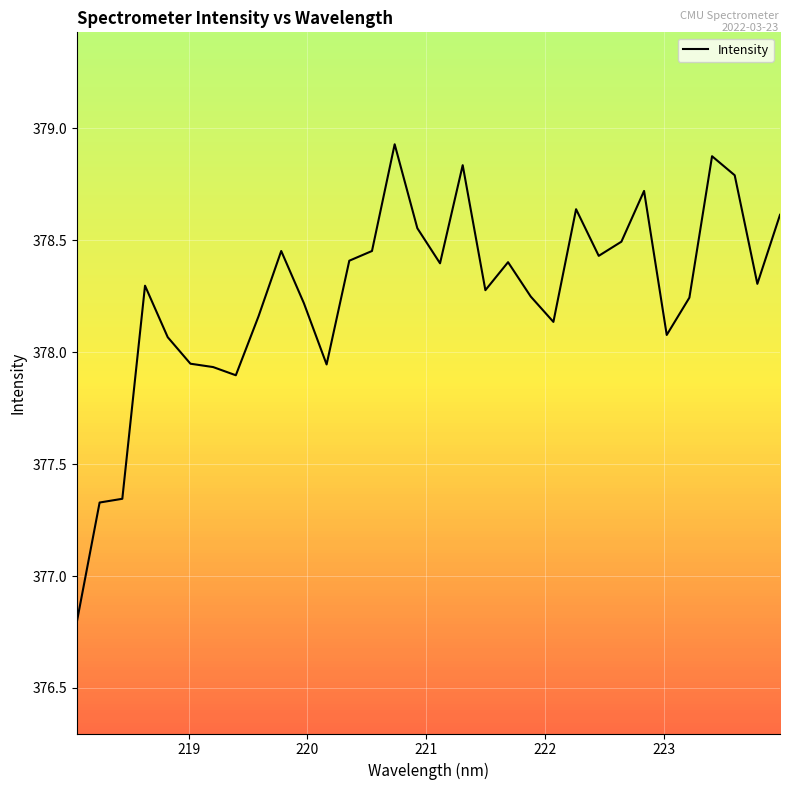

What is the smallest value displayed?

376.8